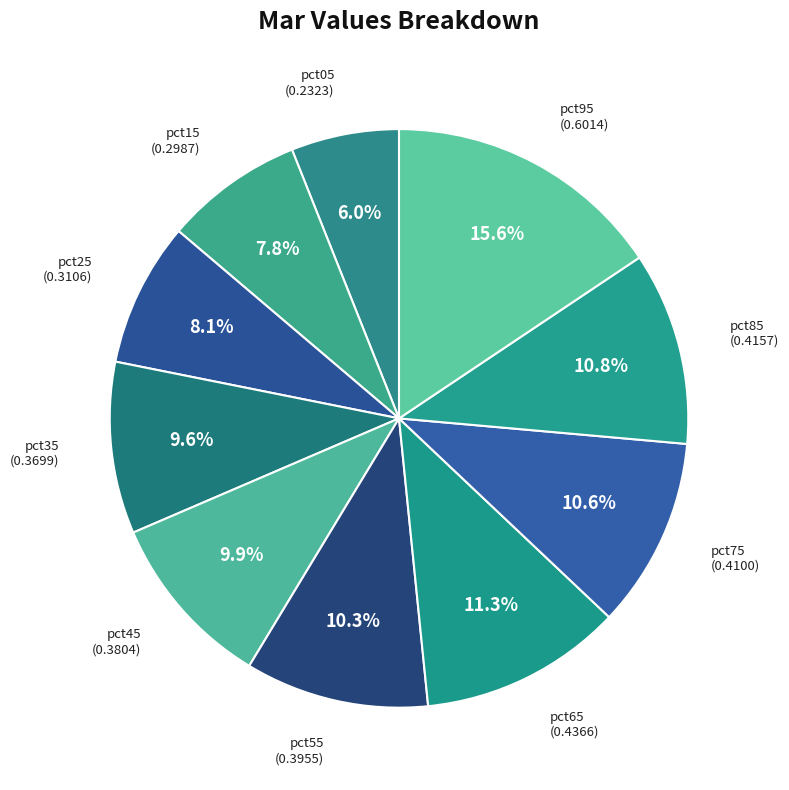

How many slices are in this pie chart?

10